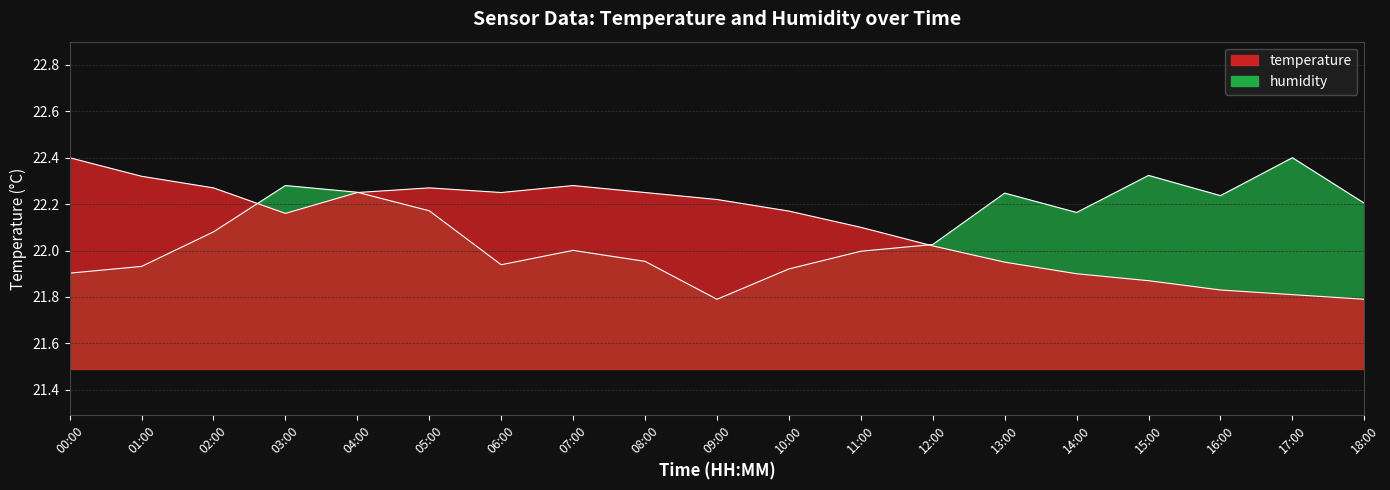

What is the total value across all series at 10:00?

44.1